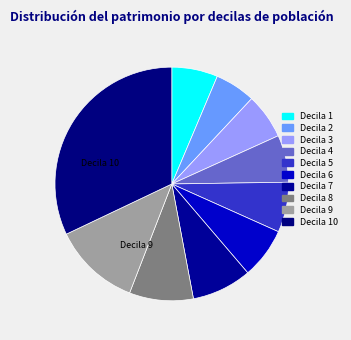

Count the number of slices in the pie.

10